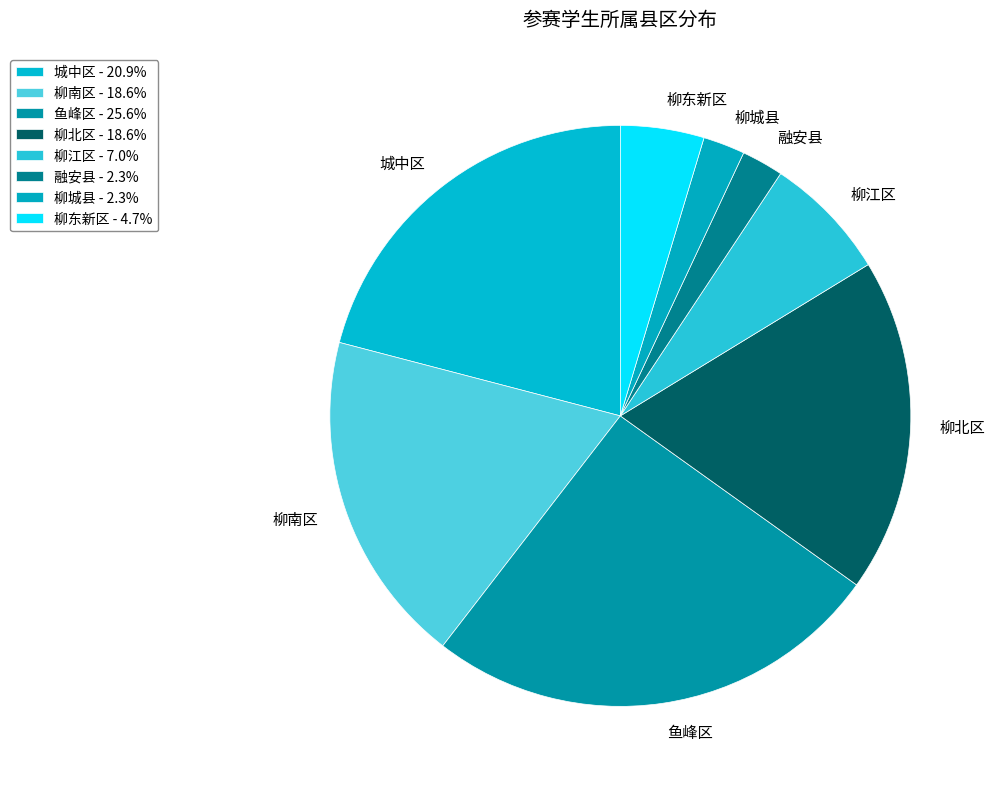

What is the largest slice in the pie chart?

鱼峰区